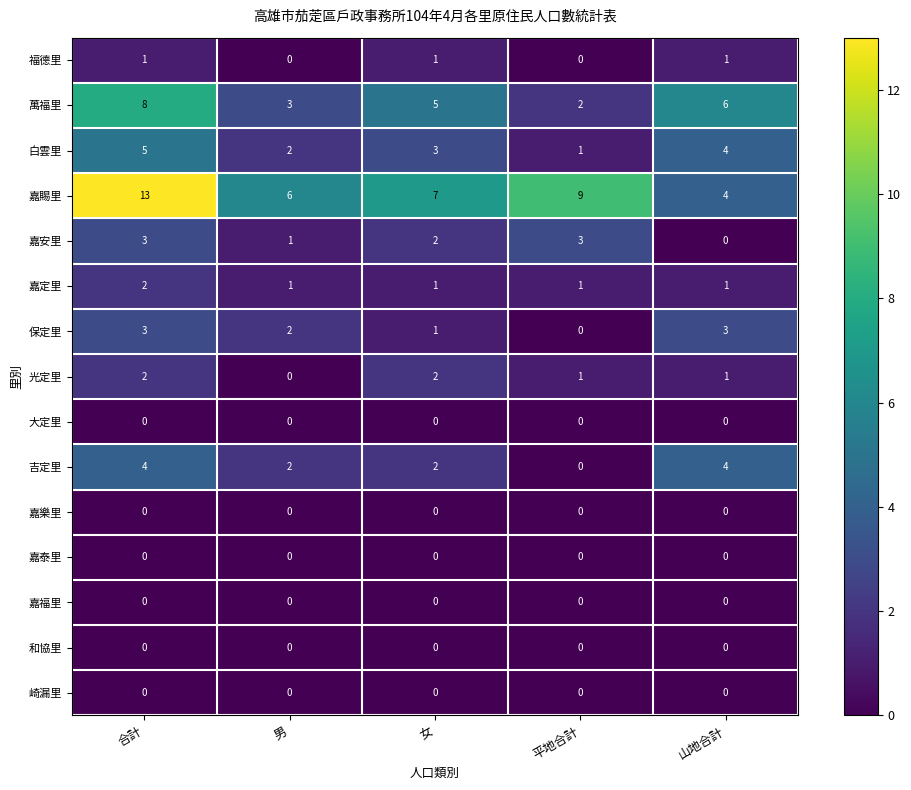

Between 男 and 山地合計, which series saw the biggest shift?

萬福里